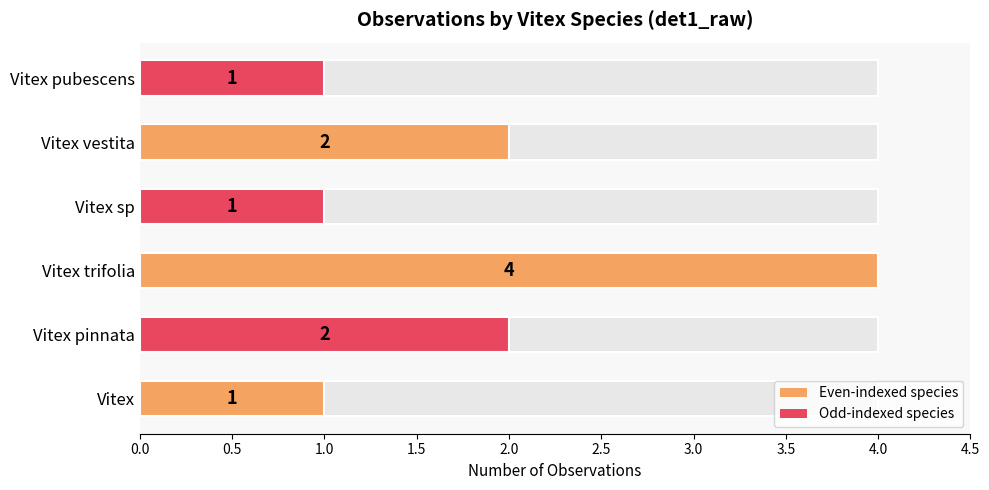

How many bars are there in total?

6